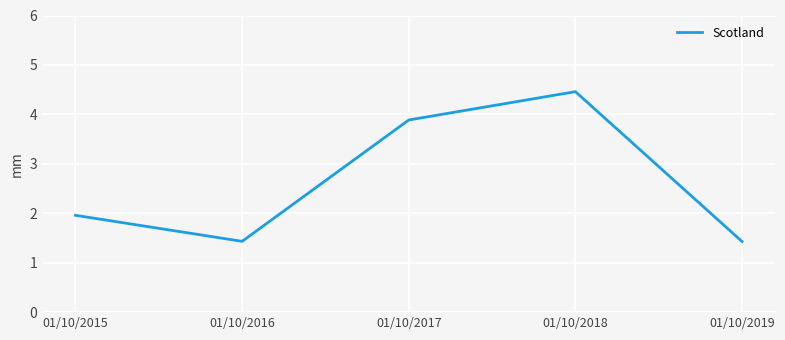

Reading left to right, extract all data points from this chart.

01/10/2015=2.0	01/10/2016=1.4	01/10/2017=3.9	01/10/2018=4.5	01/10/2019=1.4